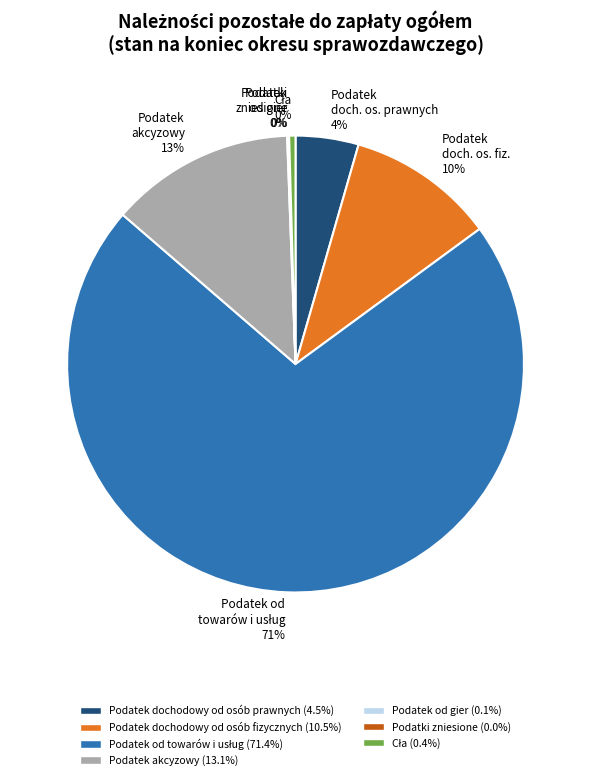

True or false: Podatek doch. os. prawnych 4% accounts for 4% of the total.

True